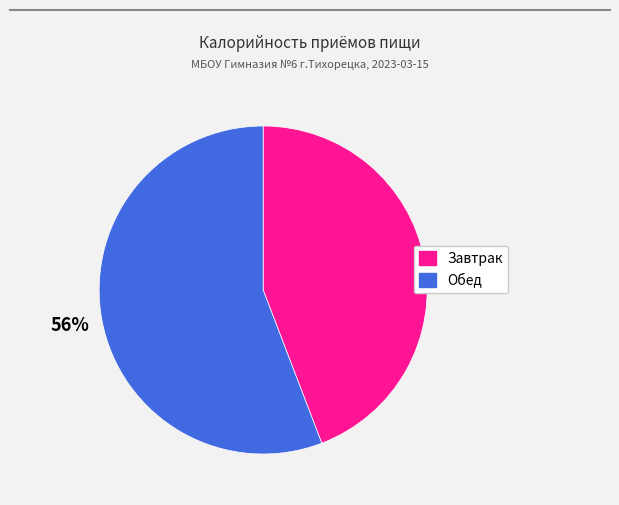

How many slices are in this pie chart?

2